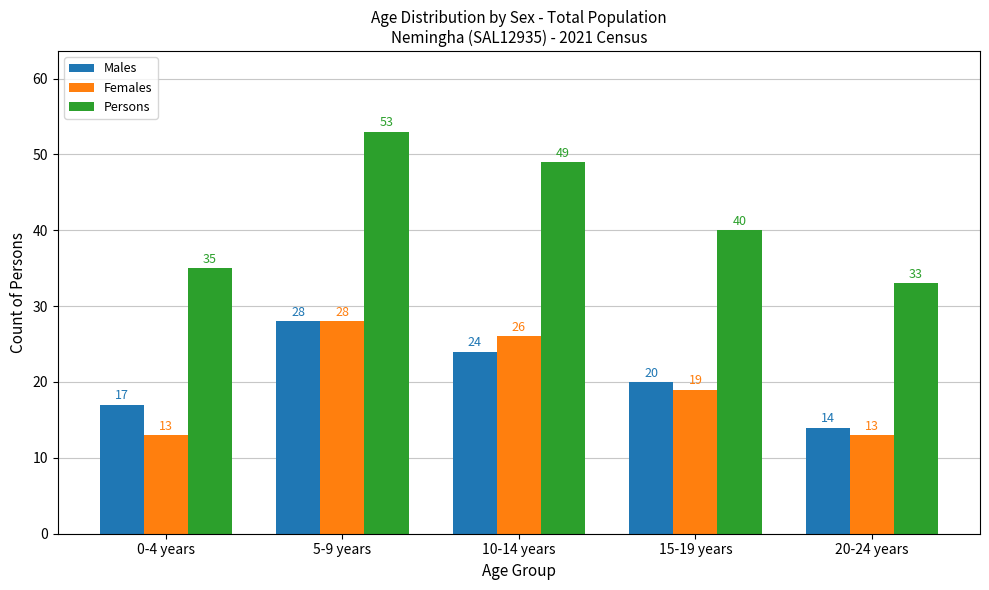

What is the average value of the Persons series?

42